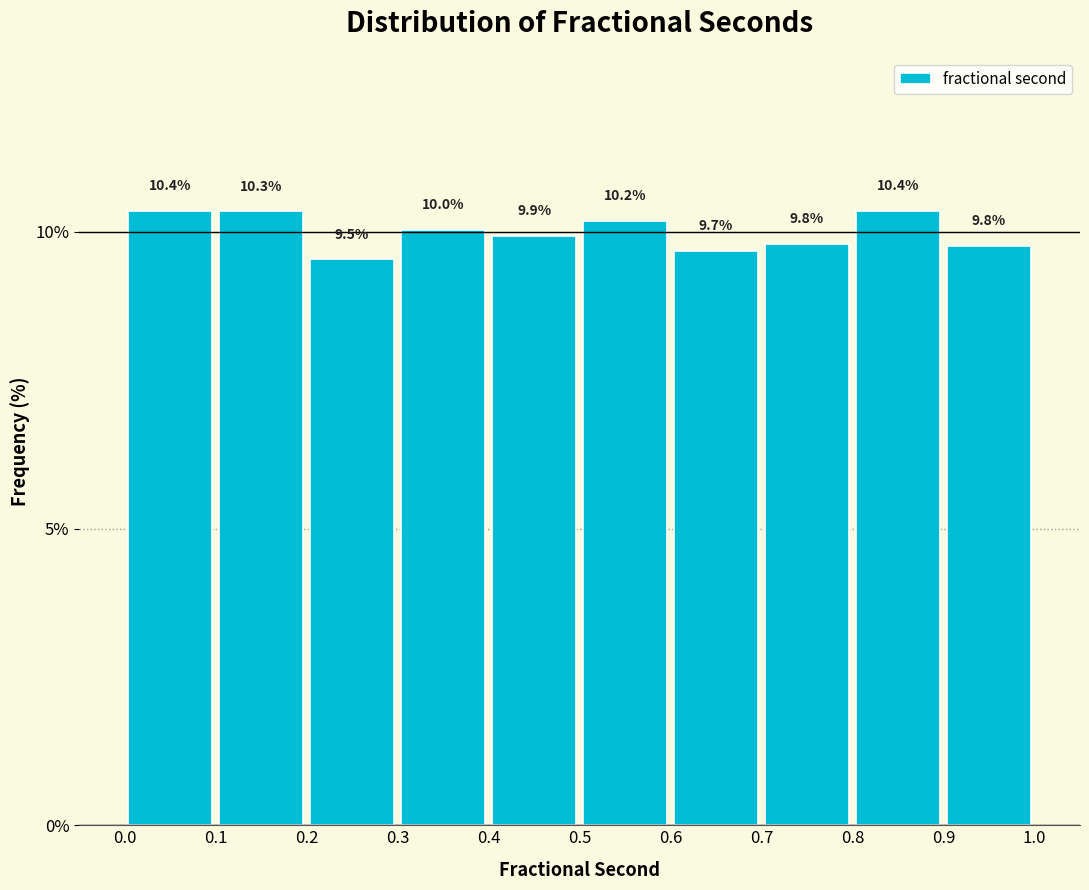

Reading left to right, list every bar in this chart as the range it spans on the x-axis followed by its height.

0.0 to 0.1: 10.4
0.1 to 0.2: 10.3
0.2 to 0.3: 9.5
0.3 to 0.4: 10.0
0.4 to 0.5: 9.9
0.5 to 0.6: 10.2
0.6 to 0.7: 9.7
0.7 to 0.8: 9.8
0.8 to 0.9: 10.4
0.9 to 1.0: 9.8